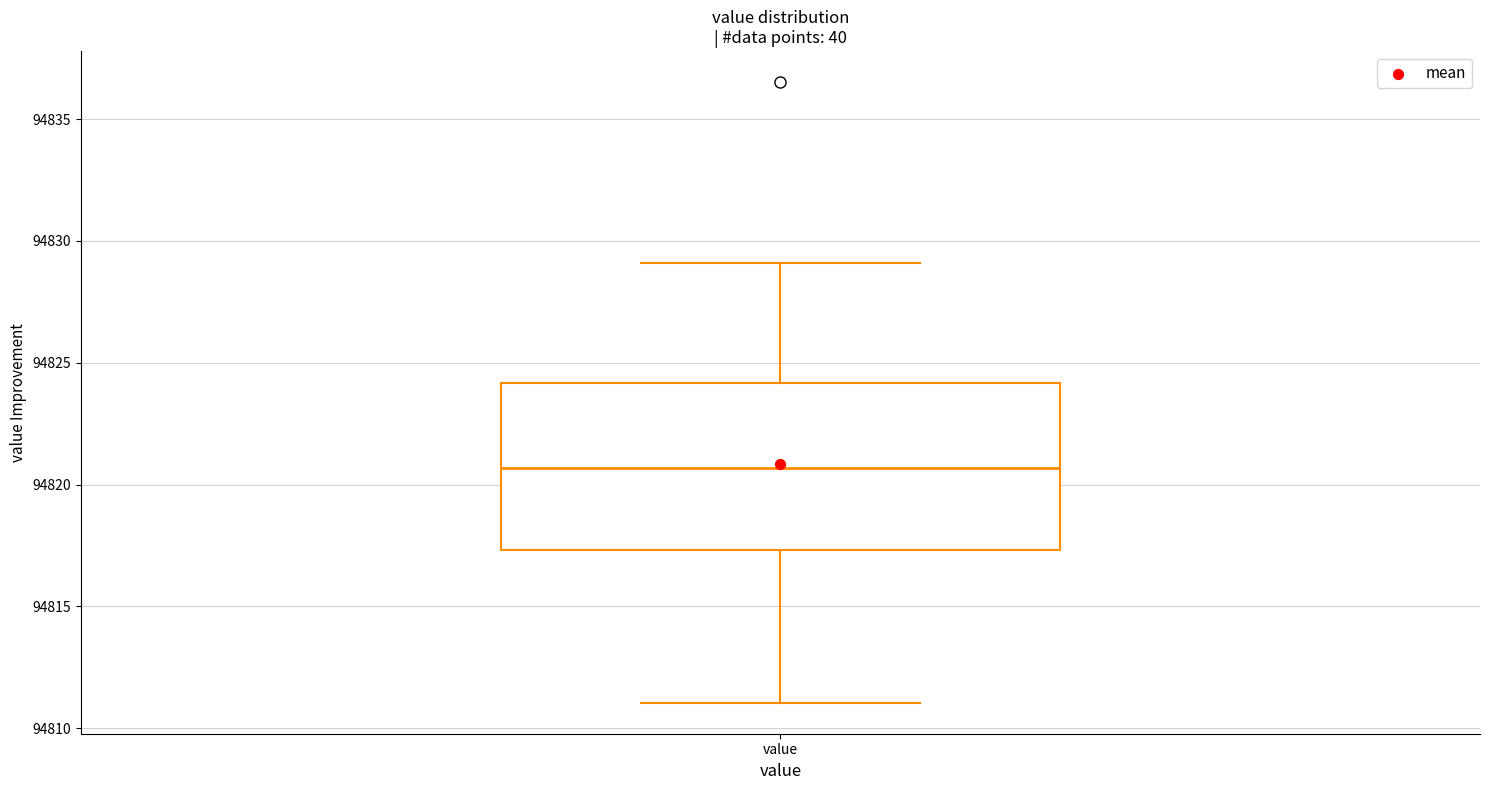

Where does the upper whisker of the box for value end on the y-axis? The values are not printed on the chart, so give them approximately, as read against the axis.

94829.0